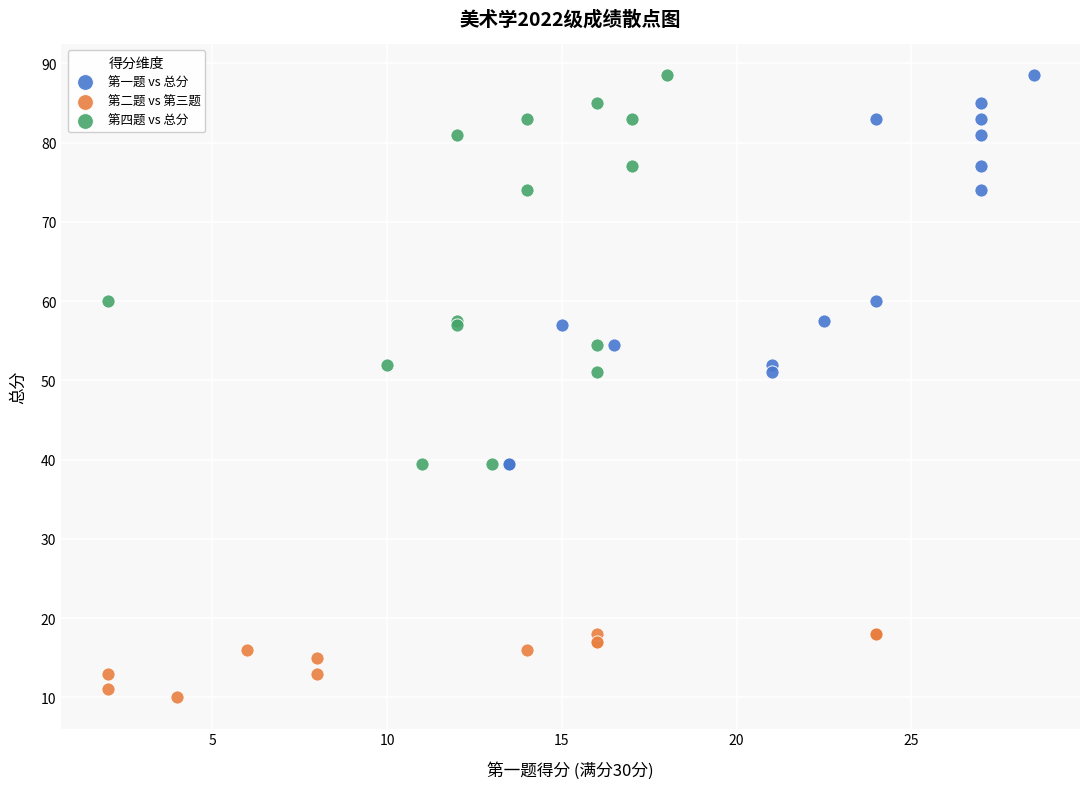

Which series reaches the minimum Y coordinate?

第二题 vs 第三题